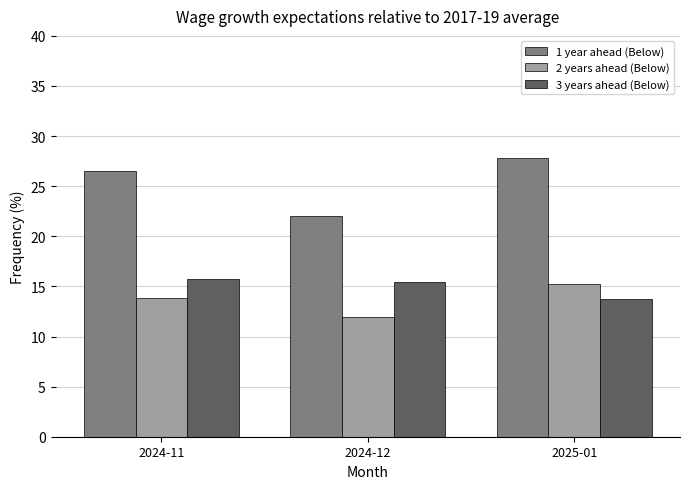

What is the total value across all series at 2025-01?

56.9